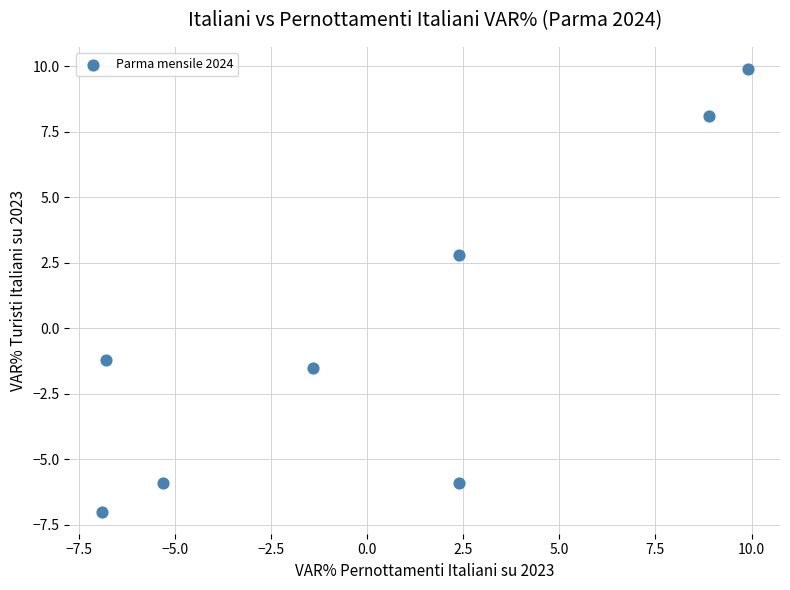

What Y value in the scatter plot is closest to 1?

2.8